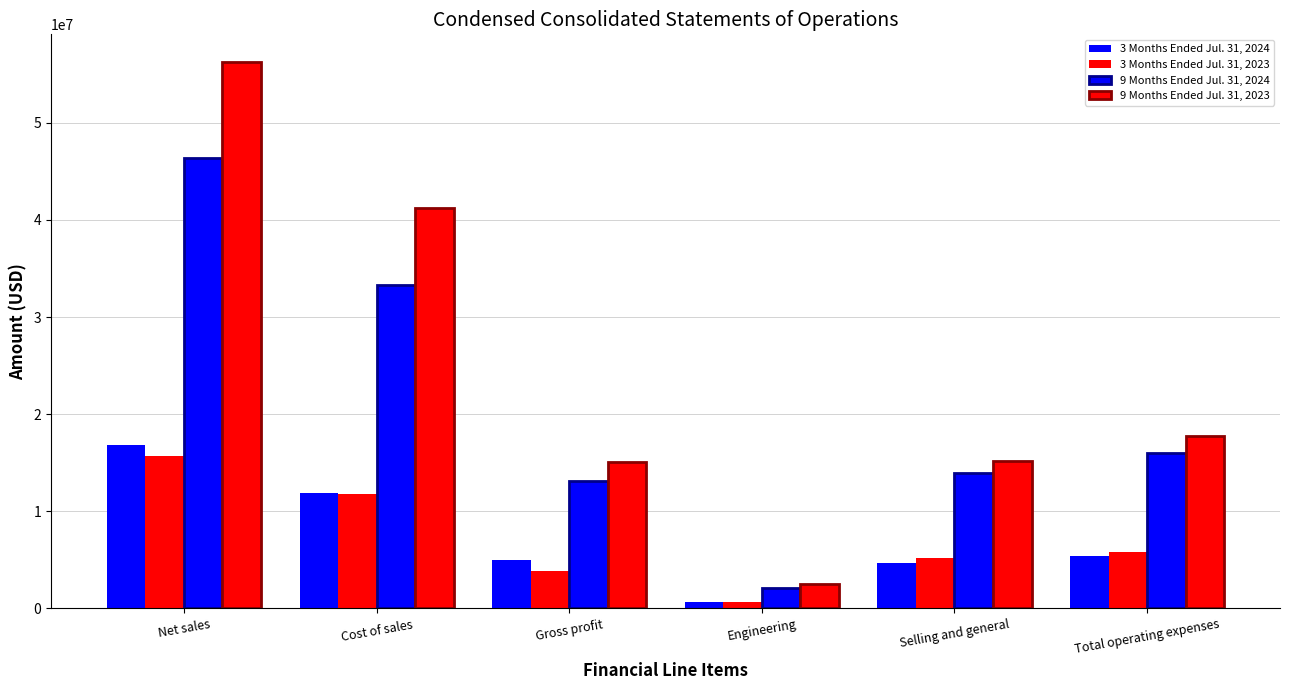

Reading left to right, transcribe all the data shown in this chart.

3 Months Ended Jul. 31, 2024: Net sales=16836000	Cost of sales=11875000	Gross profit=4961000	Engineering=653000	Selling and general=4727000	Total operating expenses=5380000
3 Months Ended Jul. 31, 2023: Net sales=15652000	Cost of sales=11828000	Gross profit=3824000	Engineering=690000	Selling and general=5144000	Total operating expenses=5834000
9 Months Ended Jul. 31, 2024: Net sales=46404000	Cost of sales=33316000	Gross profit=13088000	Engineering=2059000	Selling and general=13948000	Total operating expenses=16007000
9 Months Ended Jul. 31, 2023: Net sales=56294000	Cost of sales=41263000	Gross profit=15031000	Engineering=2535000	Selling and general=15186000	Total operating expenses=17721000